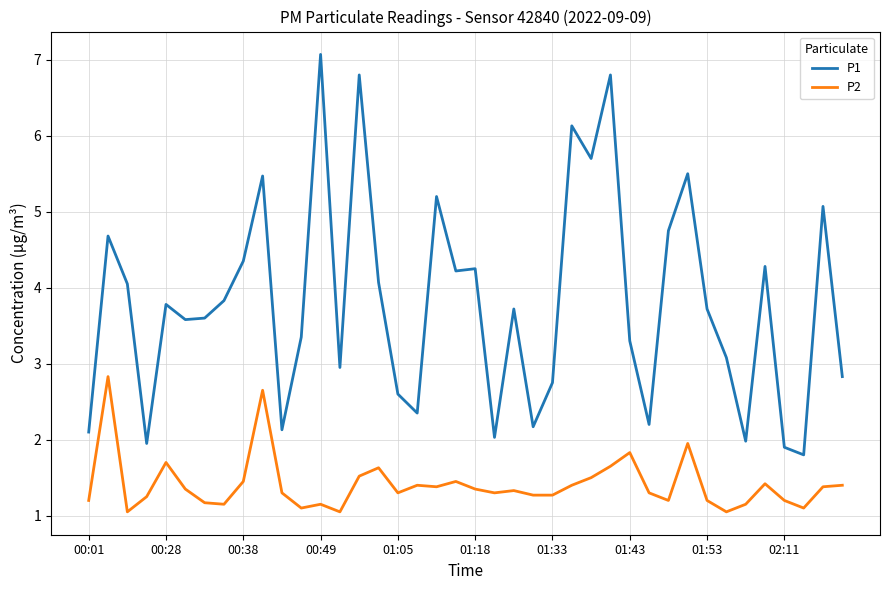

True or false: P1 and P2 intersect in this chart.

False